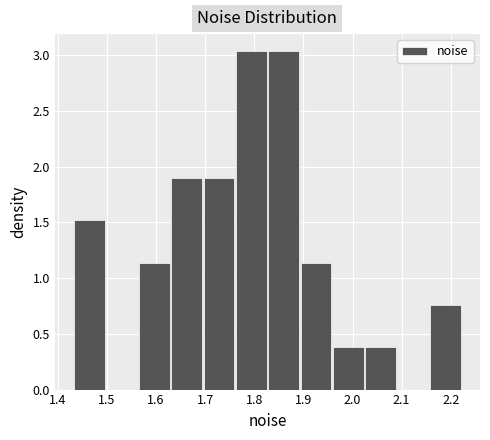

How tall is the bar that spans 2.16 to 2.22 on the x-axis? Neither the bar edges nor the heights are printed on the chart, so give them approximately, as read against the axes.

0.75